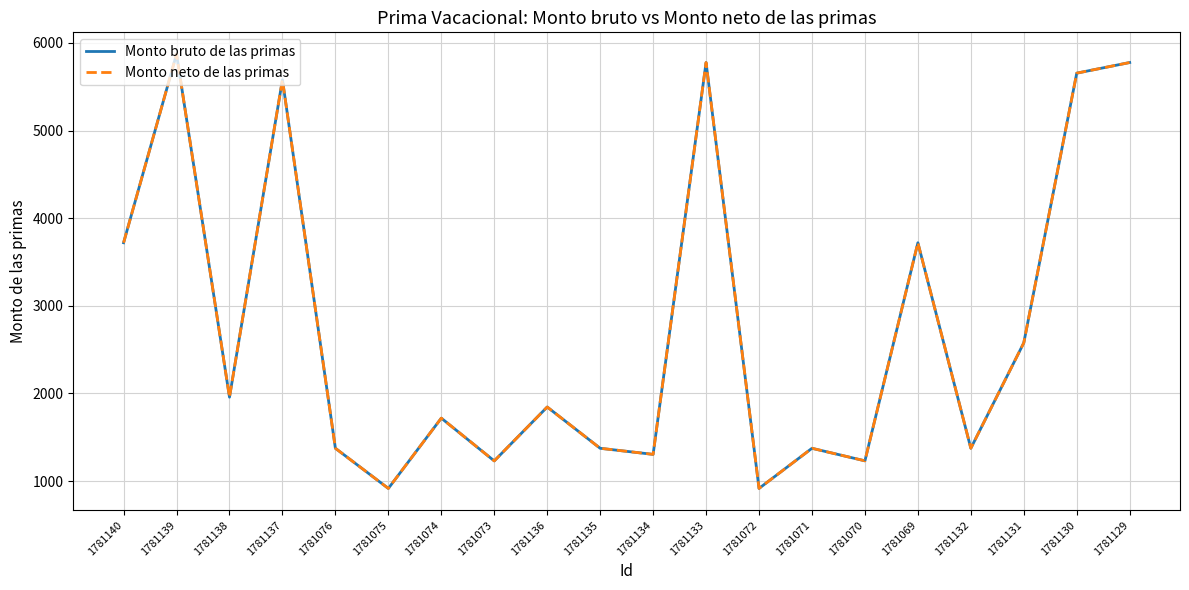

List the series in order of their peak value, lowest first.

Monto bruto de las primas, Monto neto de las primas